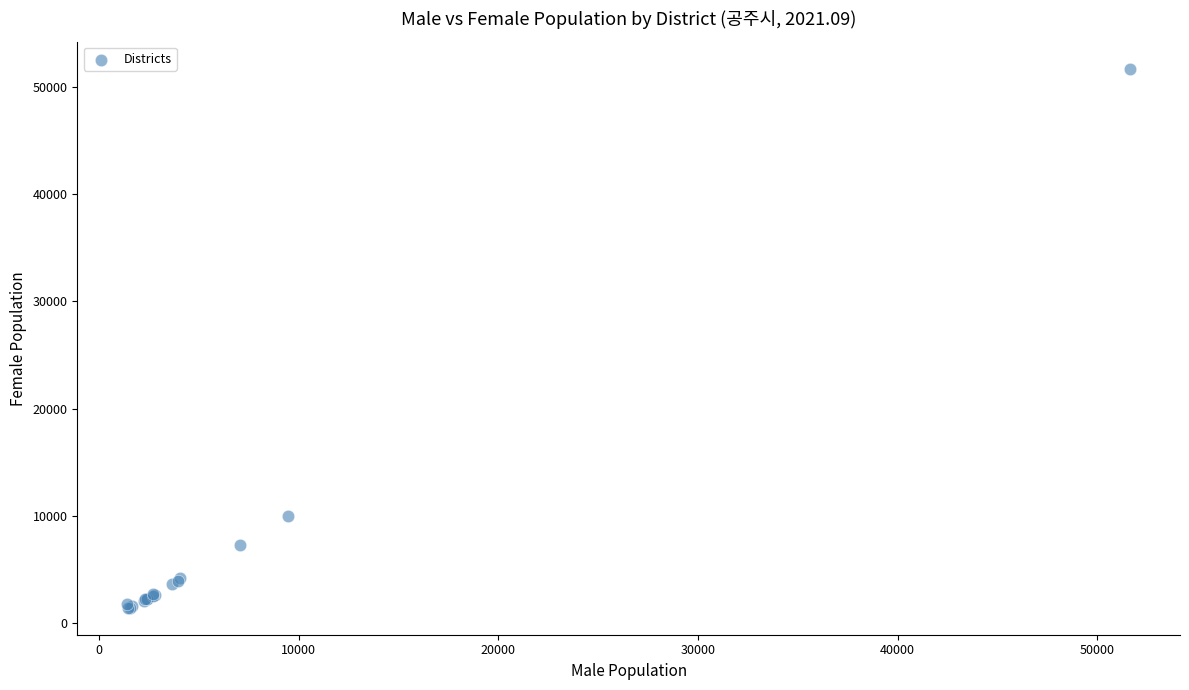

What Y value in the scatter plot is closest to 26561?

9982